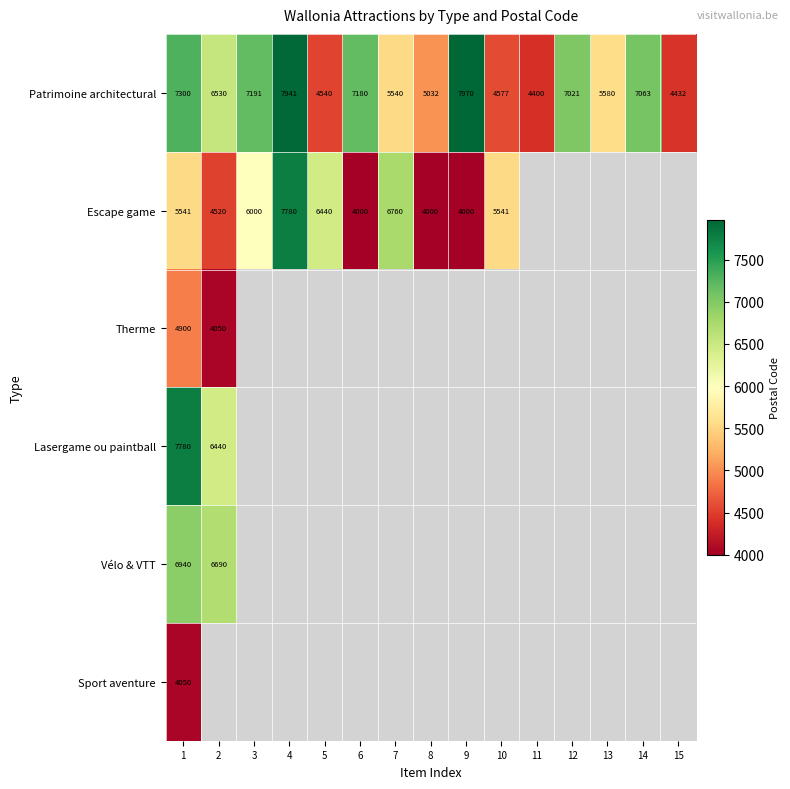

What is the difference between the Patrimoine architectural values at 12 and 9?

949